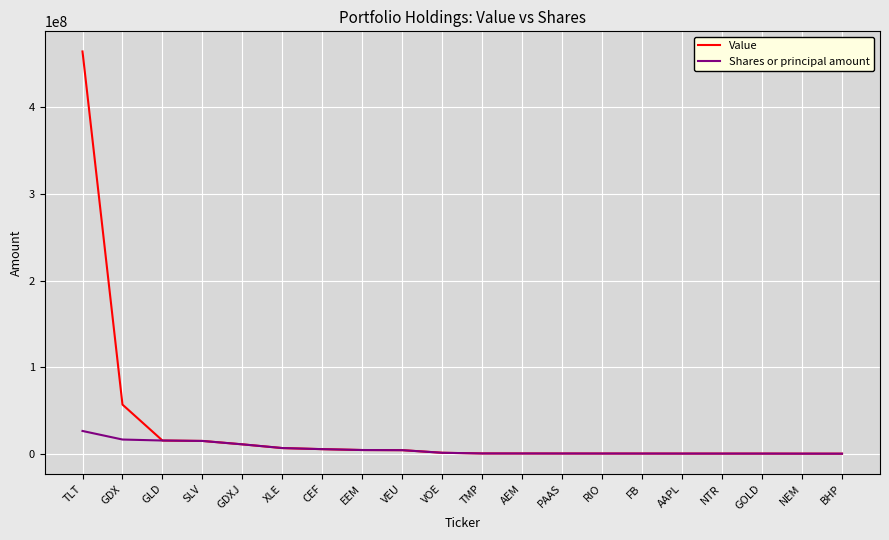

List the series in order of their peak value, lowest first.

Shares or principal amount, Value